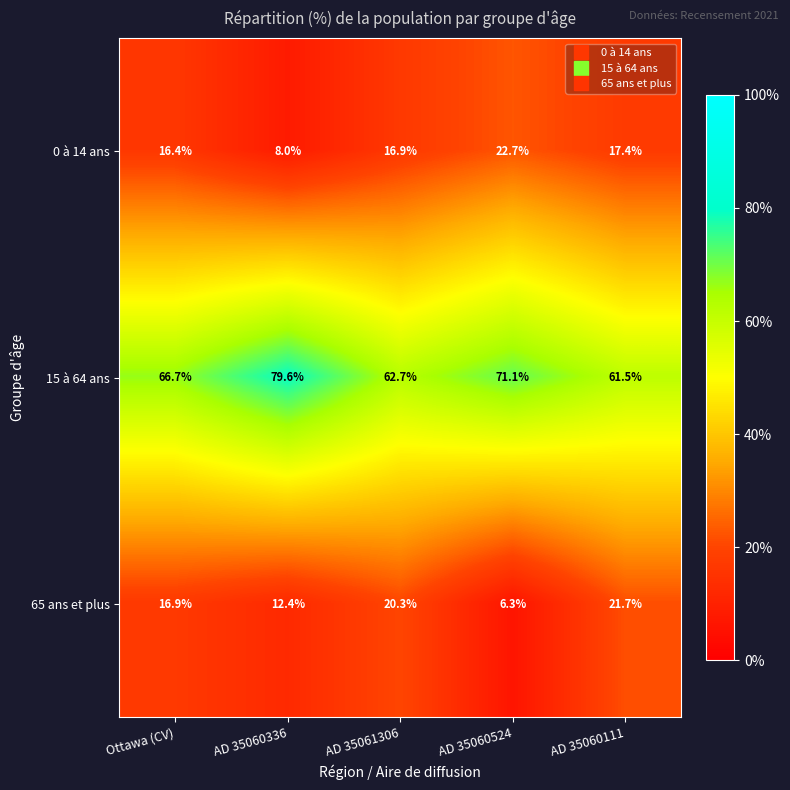

Rank the series by their maximum value, from lowest to highest.

65 ans et plus, 0 à 14 ans, 15 à 64 ans